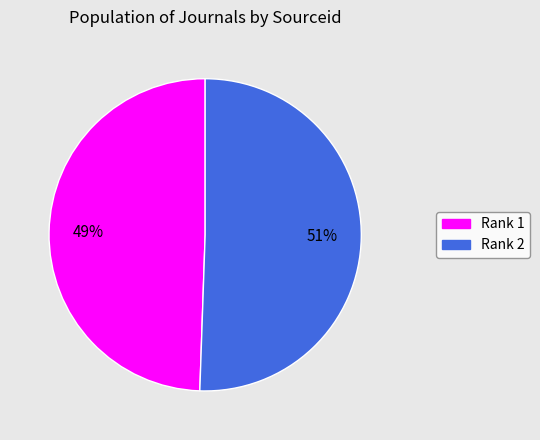

How many slices are in this pie chart?

2